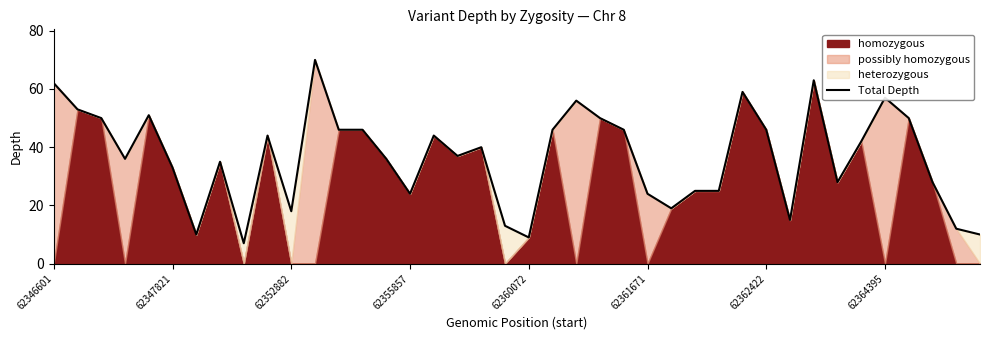

What position from the left is 62346601?

1